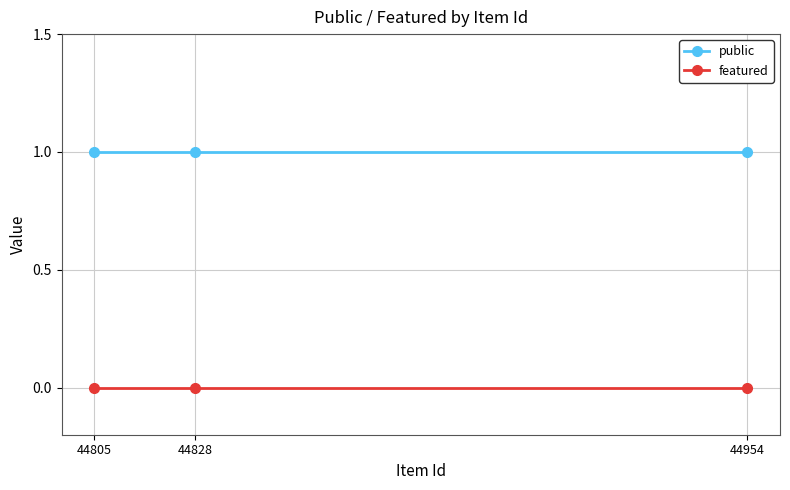

What is the value of the public point at the 2nd from the left?

1